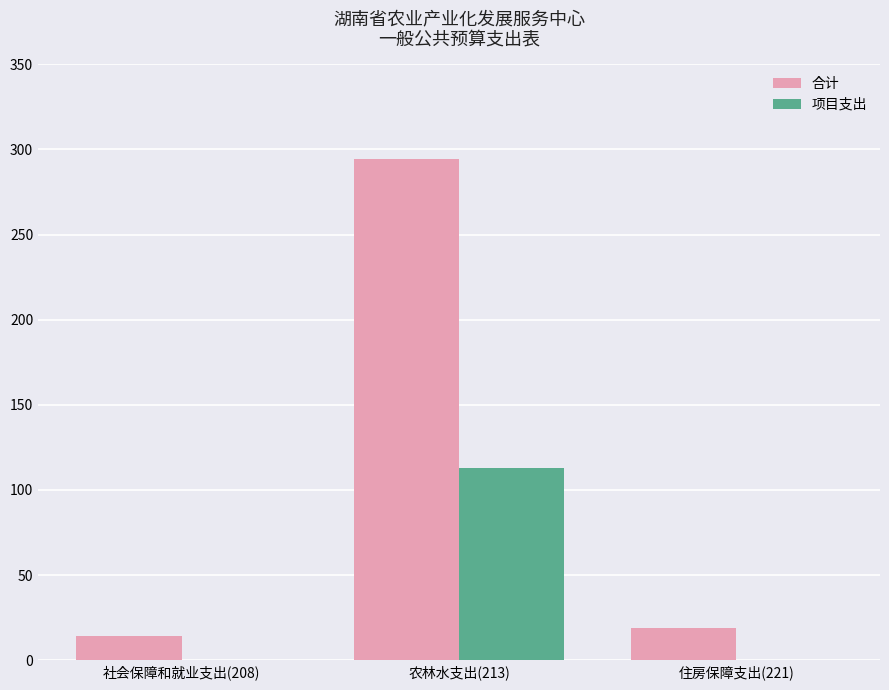

What is the approximate value of 合计 at 社会保障和就业支出(208)?

14.0